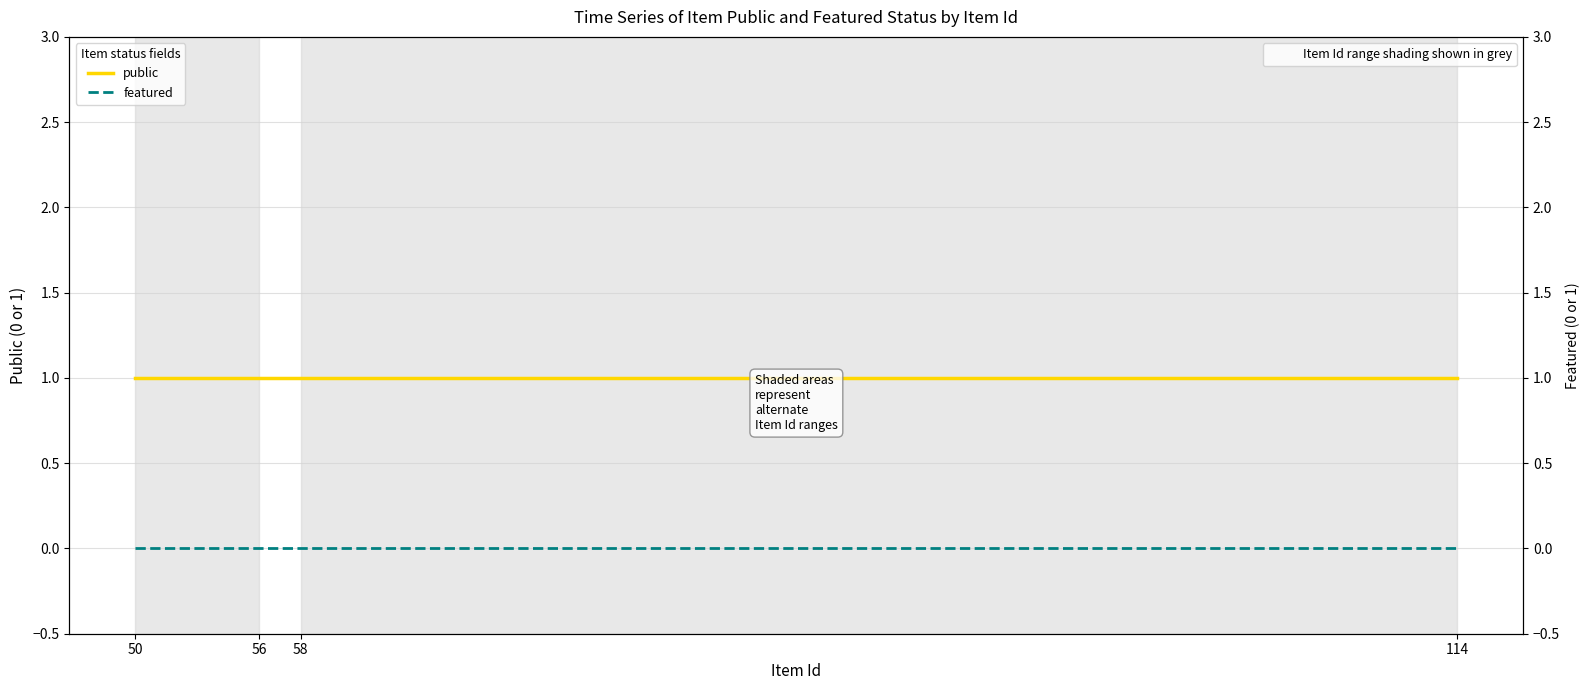

Reading left to right, what are all the values shown in this chart?

public: 50=1	56=1	58=1	114=1
featured: 50=0	56=0	58=0	114=0
featured (right axis): 50=0	56=0	58=0	114=0